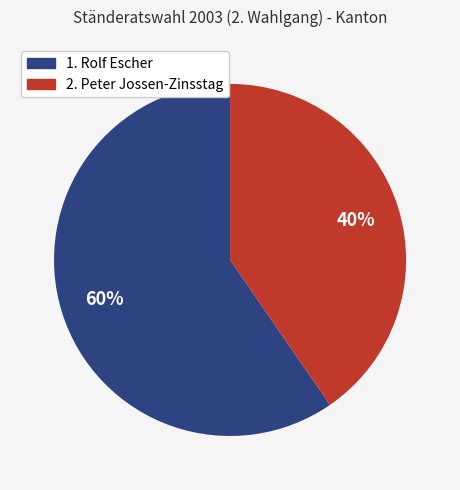

Does any single category account for the majority?

Yes